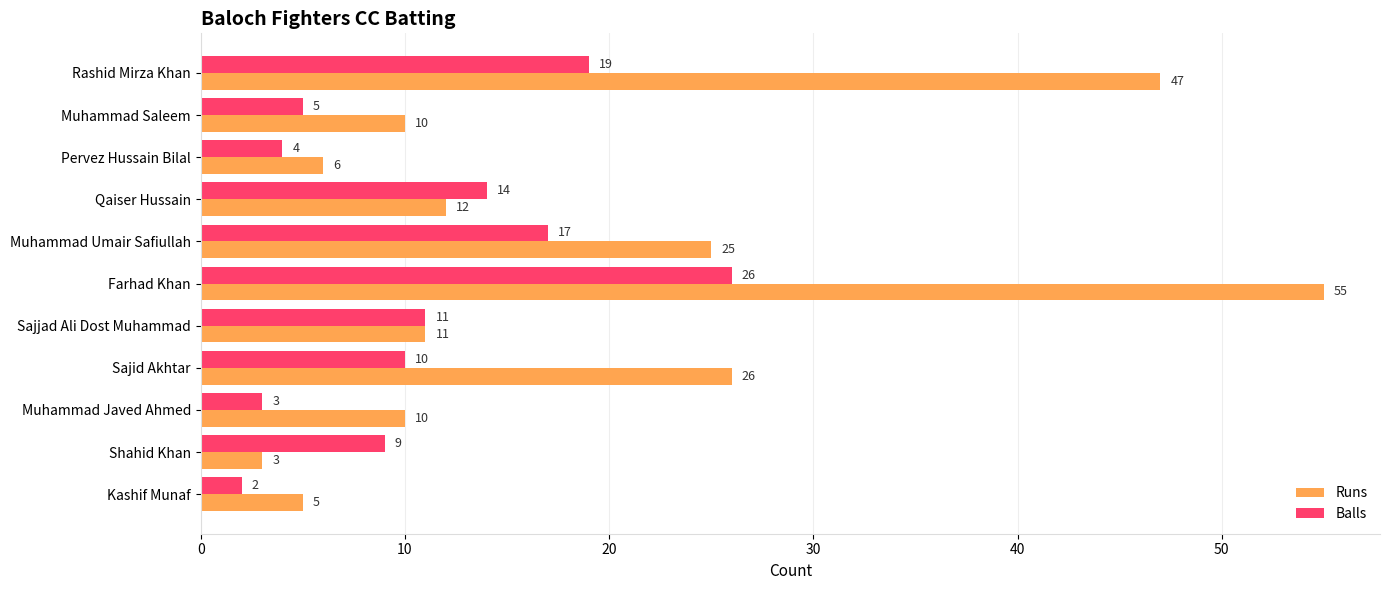

The value of Balls at Muhammad Javed Ahmed is 3. True or false?

True